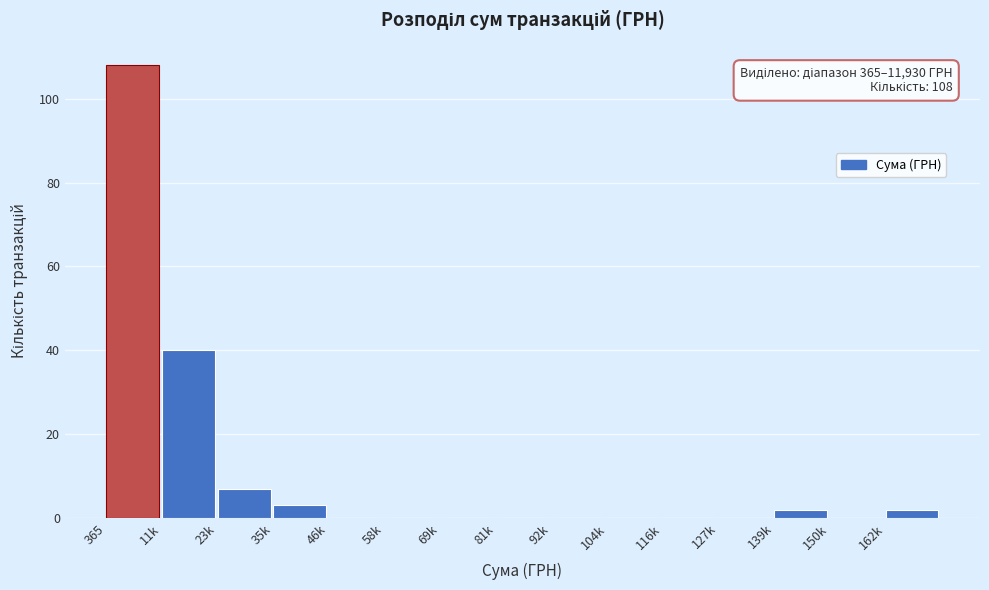

Reading left to right, transcribe all the data shown in this chart.

365=108	11k=40	23k=7	35k=3	46k=0	58k=0	69k=0	81k=0	92k=0	104k=0	116k=0	127k=0	139k=2	150k=0	162k=2